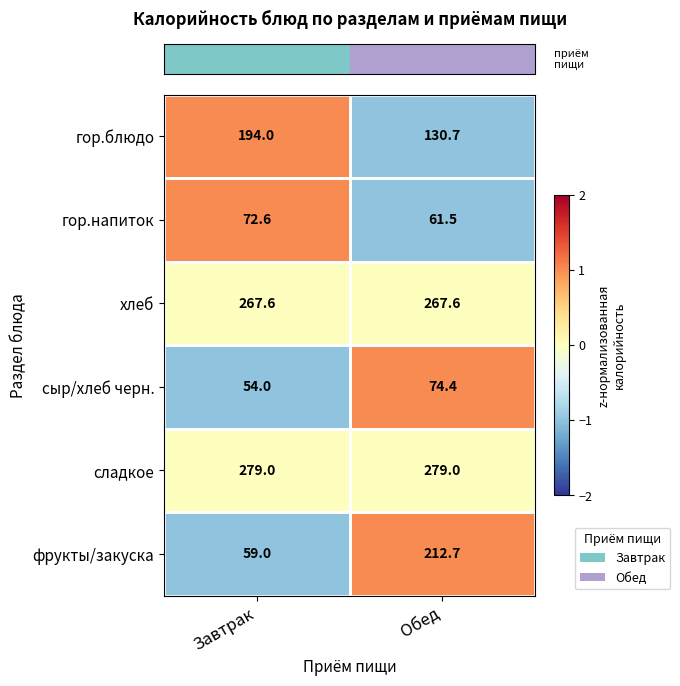

Rank the series at Обед from highest to lowest value.

сладкое, хлеб, фрукты/закуска, гор.блюдо, сыр/хлеб черн., гор.напиток